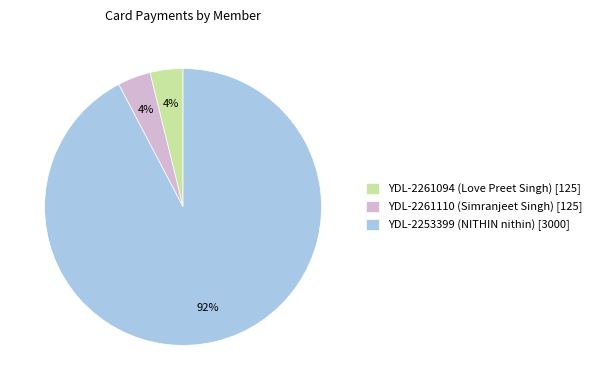

Is there any slice that represents more than half of the pie?

Yes